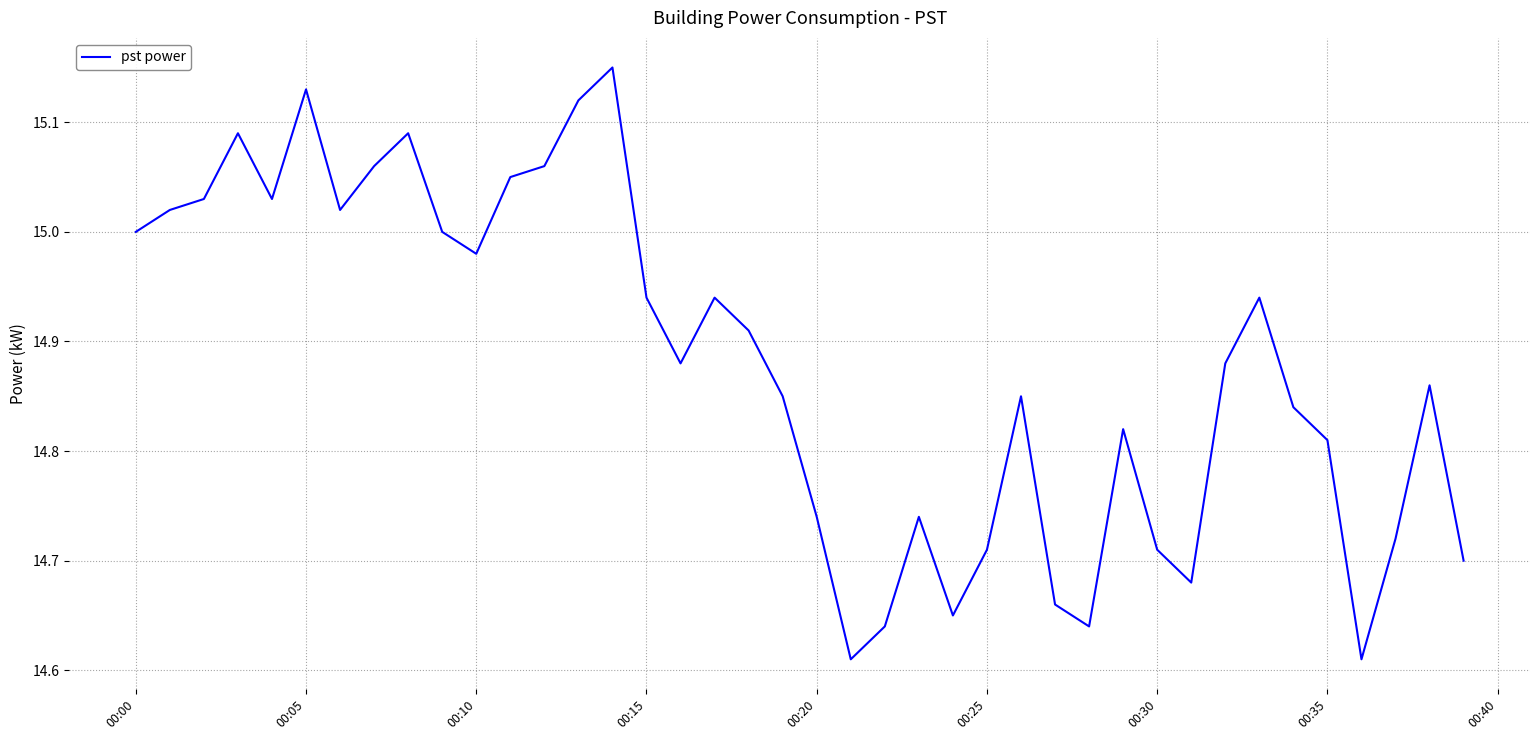

How many lines are shown in the chart?

1